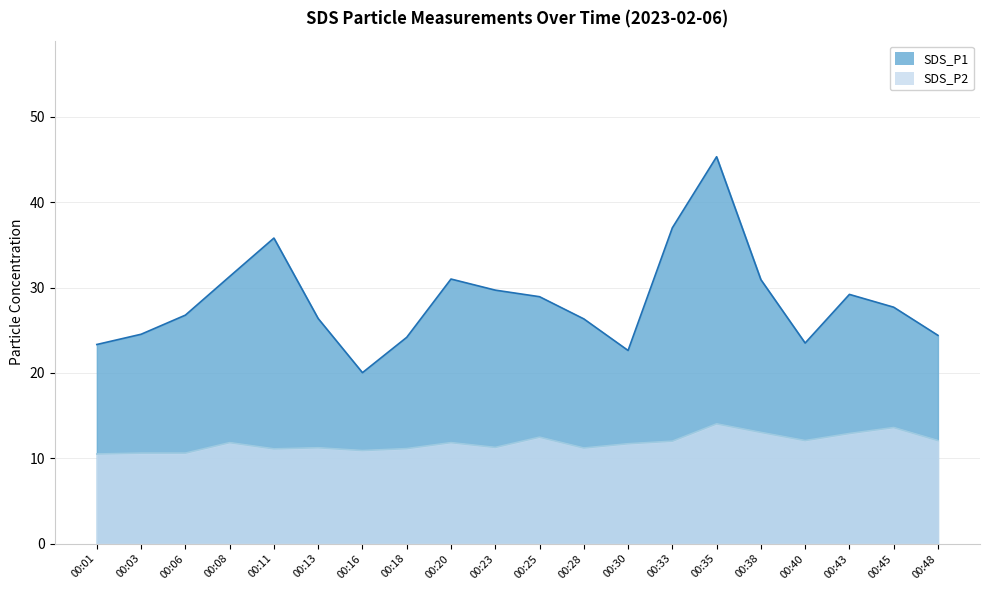

At how many categories does at least one series exceed 16?

20